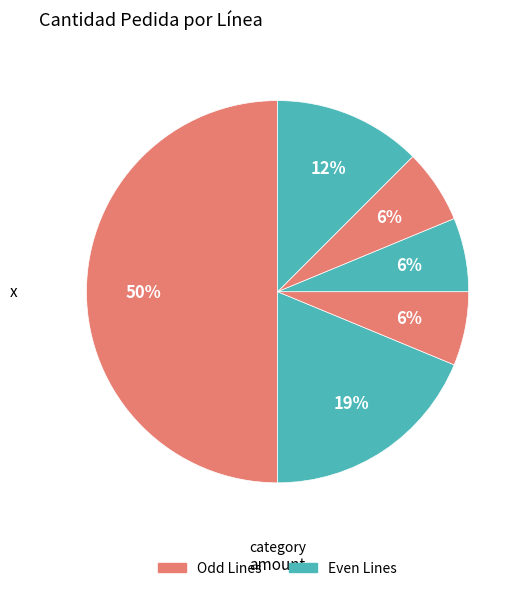

How many slices are in this pie chart?

6